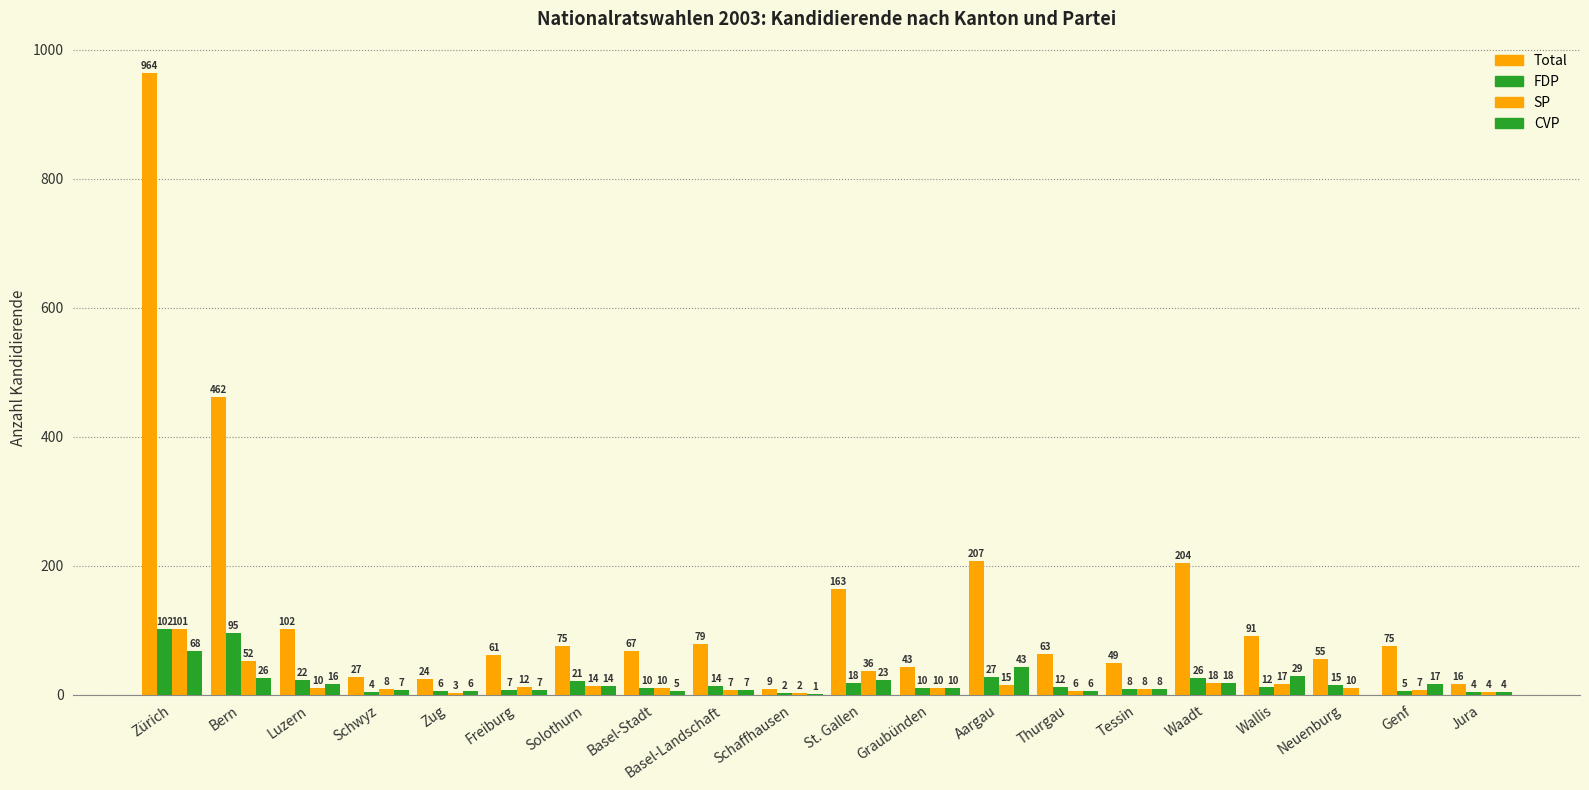

Which series has the largest total across all categories?

Total